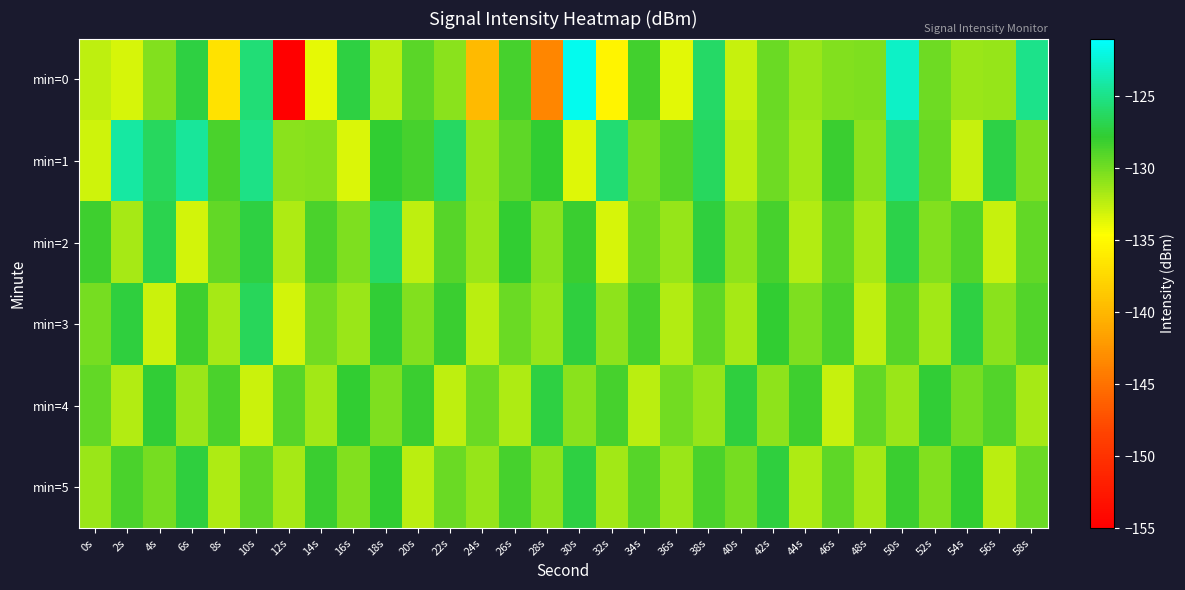

At how many categories does at least one series exceed -135?

30